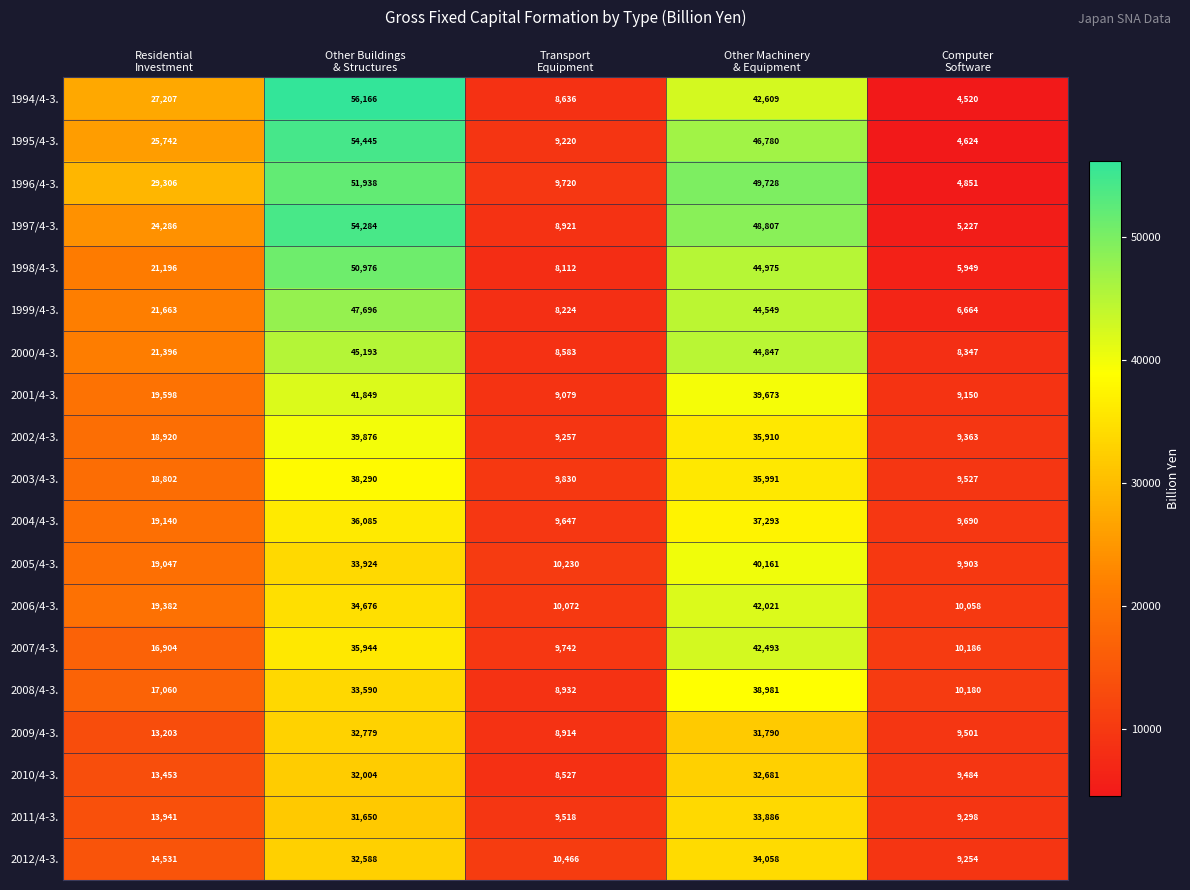

How many data points in 1997/4-3. are less than 24286?

2